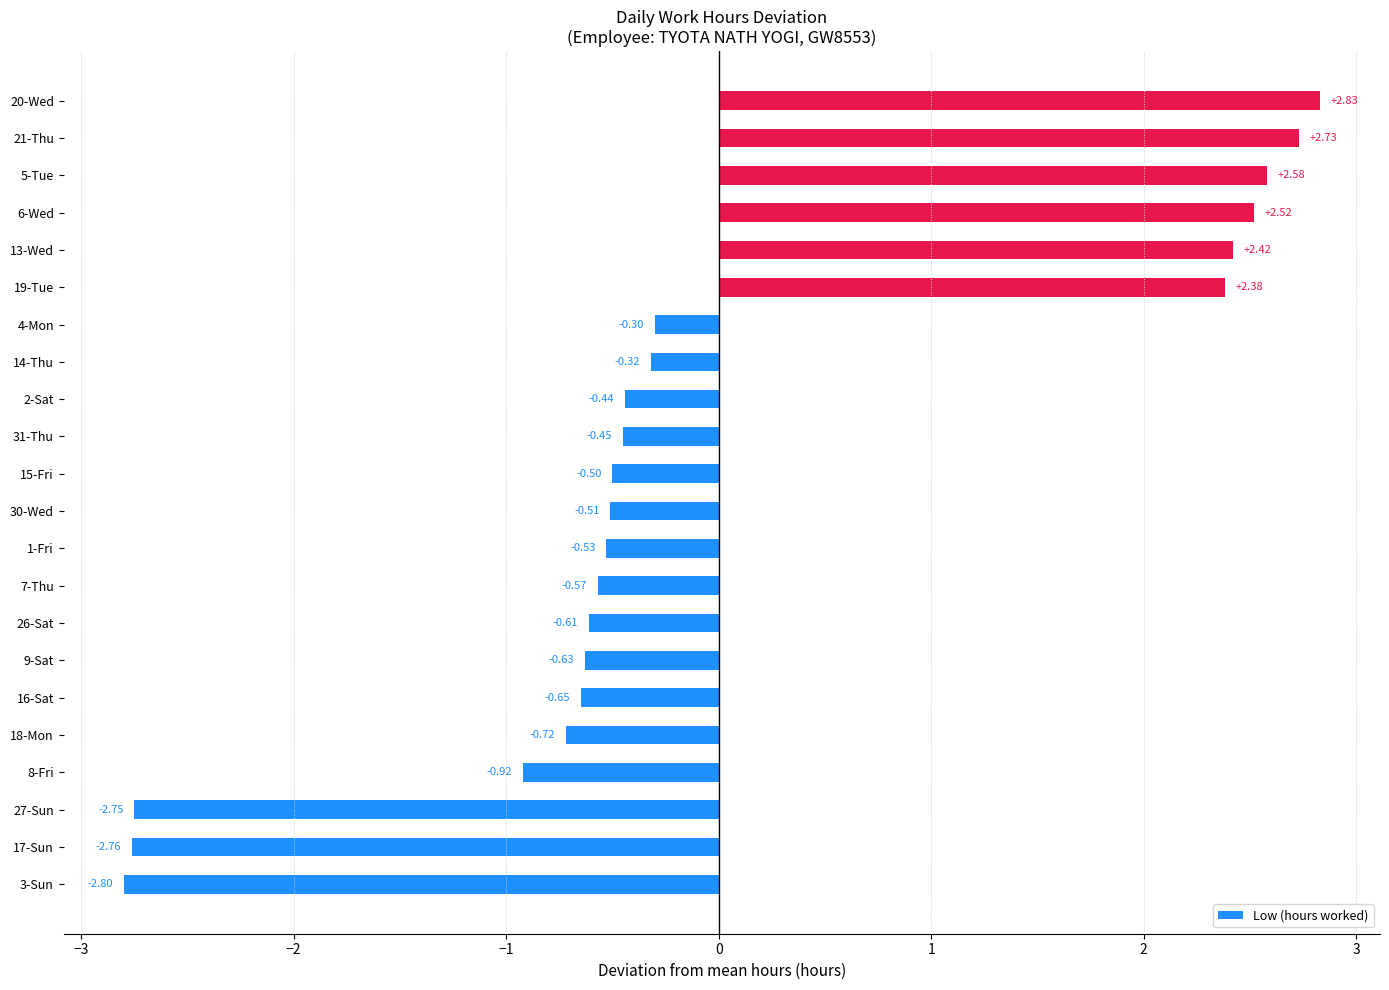

What is the change in value from 15-Fri to 20-Wed?

+3.3